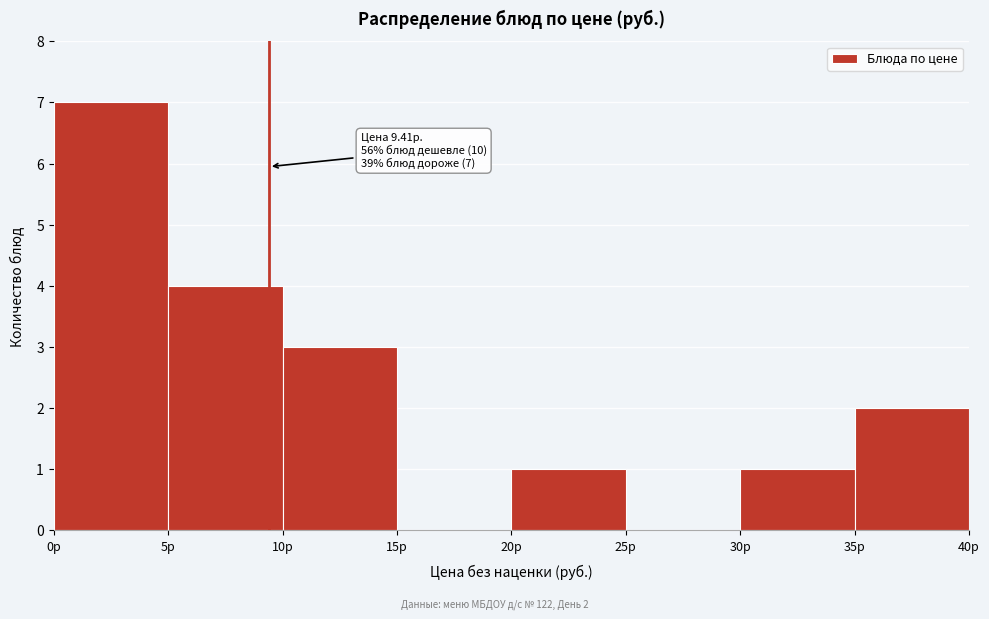

Which range on the x-axis has the tallest bar?

0 to 5